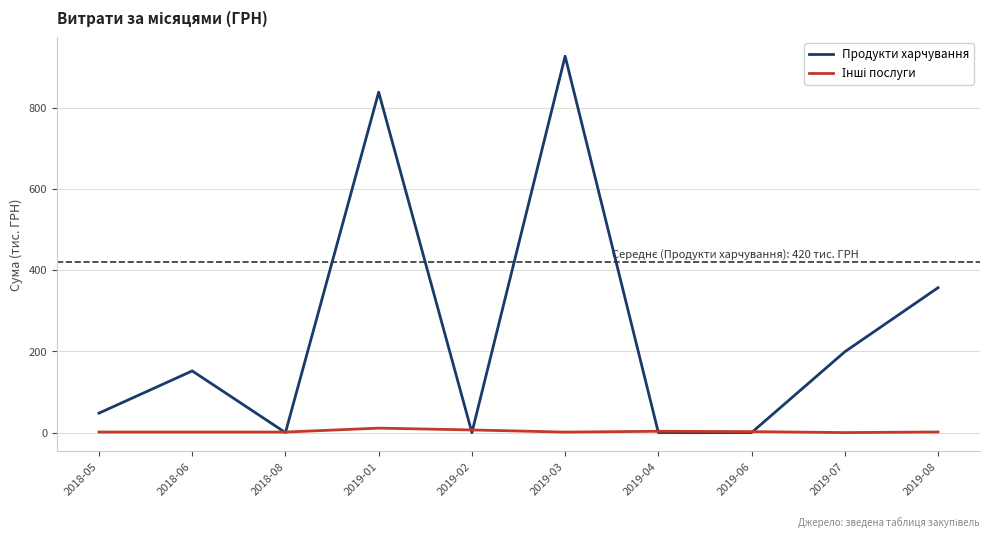

Does the chart display data point markers on the line(s)?

No